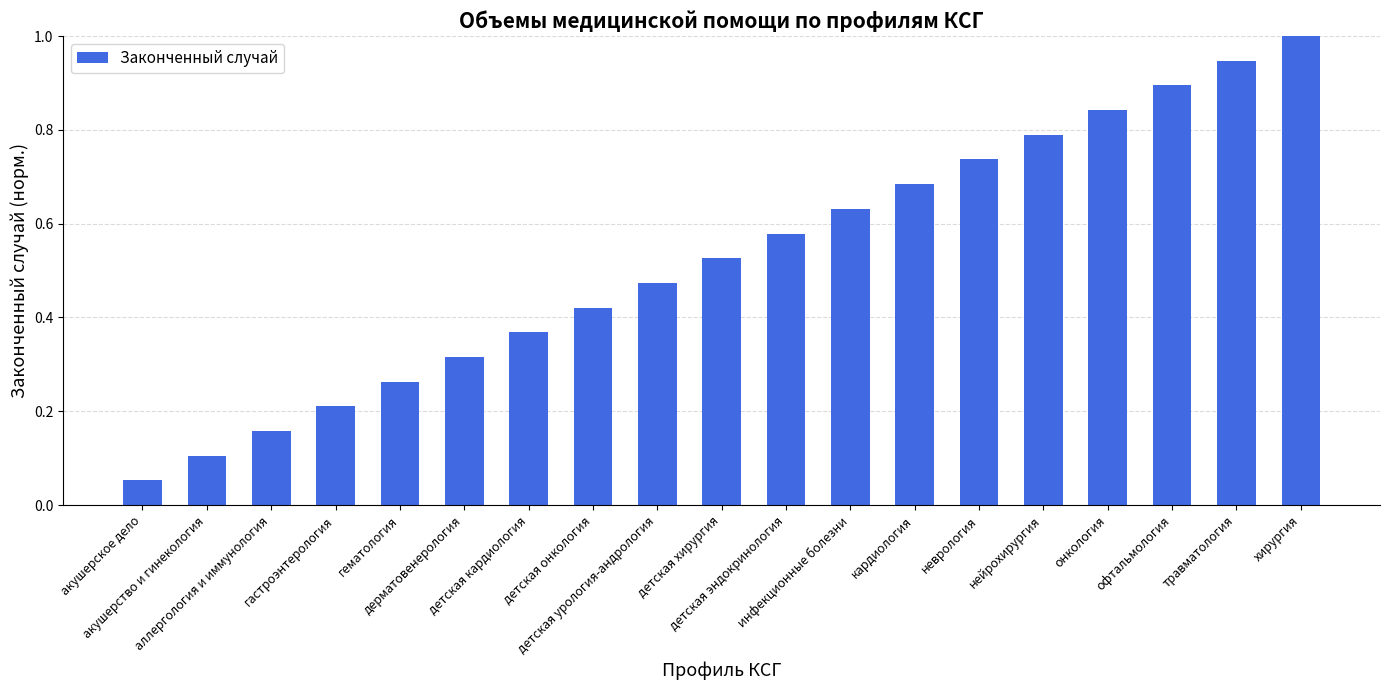

What is the value of the 19th bar from the left?

1.0